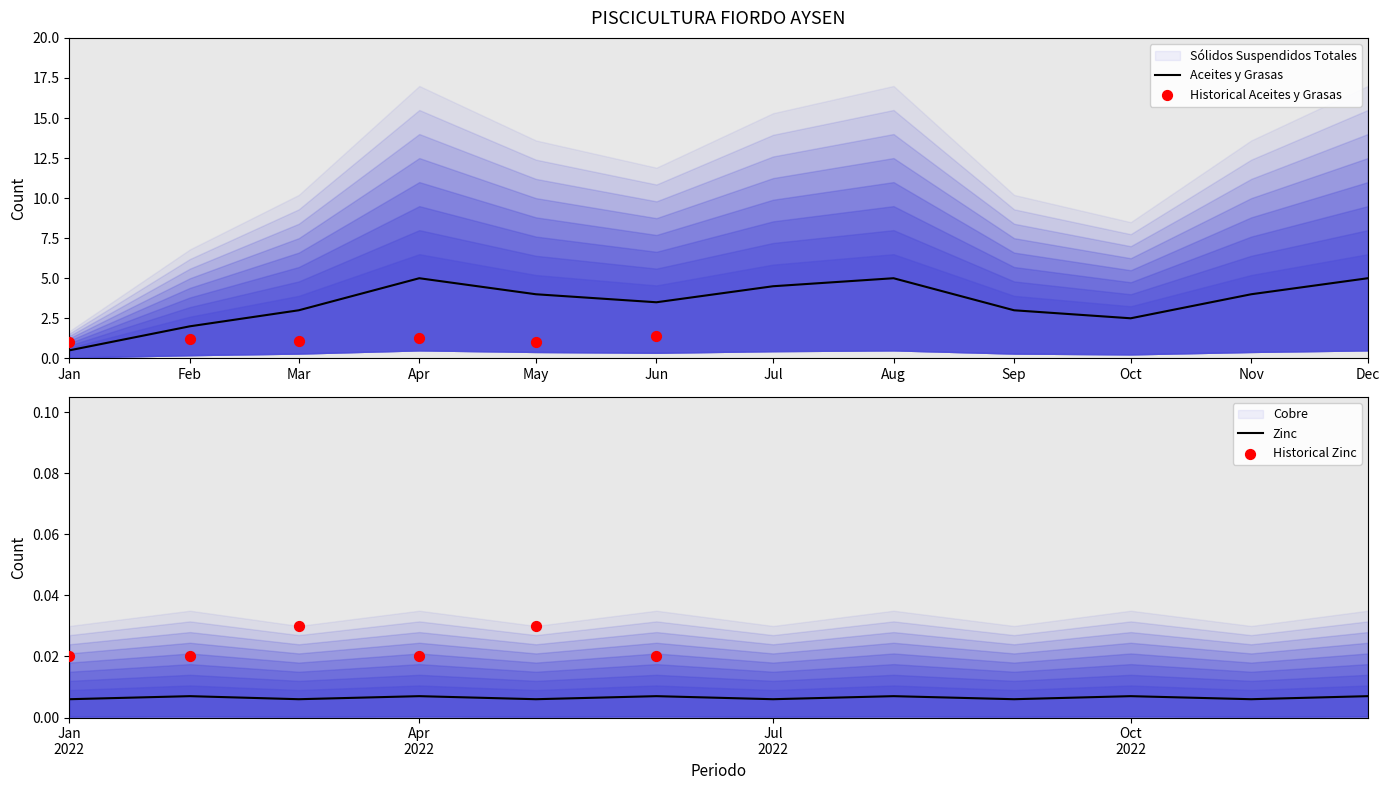

What is the total value across all series at 2022-01-01?

1.6